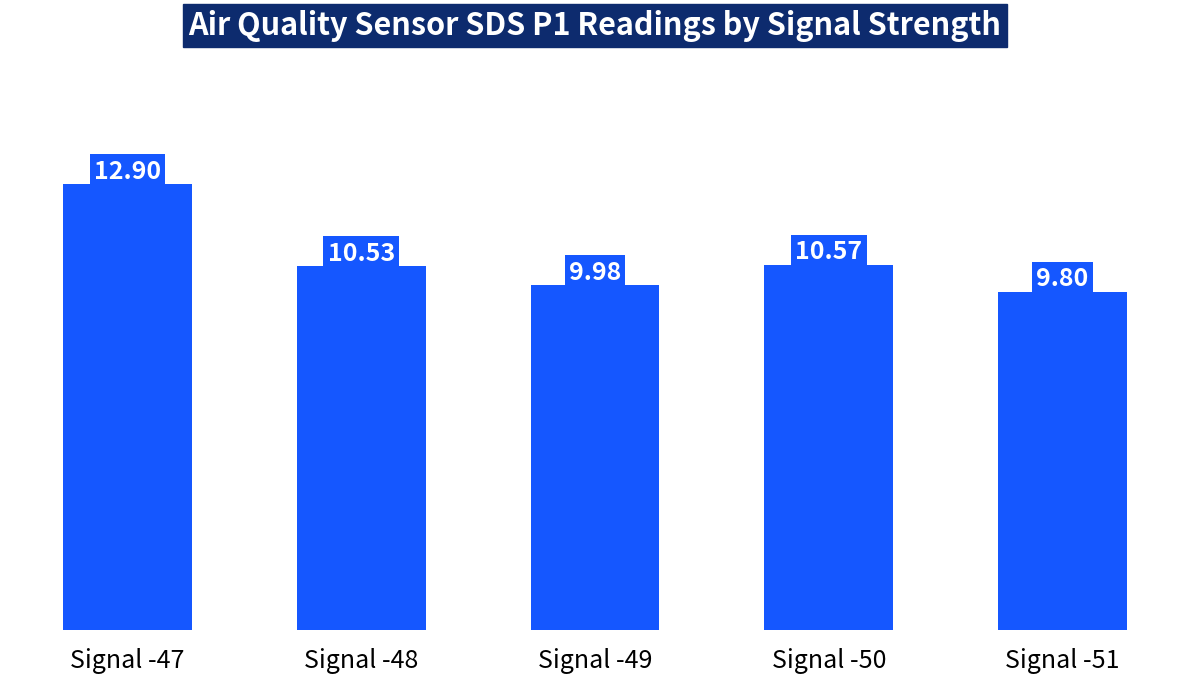

Which label corresponds to the largest value in the chart?

Signal -47